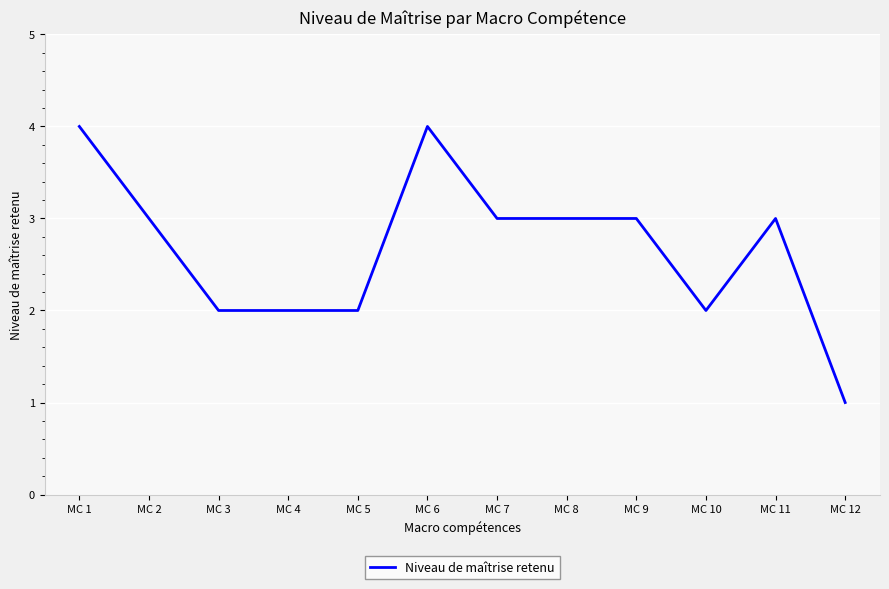

Reading left to right, what are all the values shown in this chart?

MC 1=4	MC 2=3	MC 3=2	MC 4=2	MC 5=2	MC 6=4	MC 7=3	MC 8=3	MC 9=3	MC 10=2	MC 11=3	MC 12=1